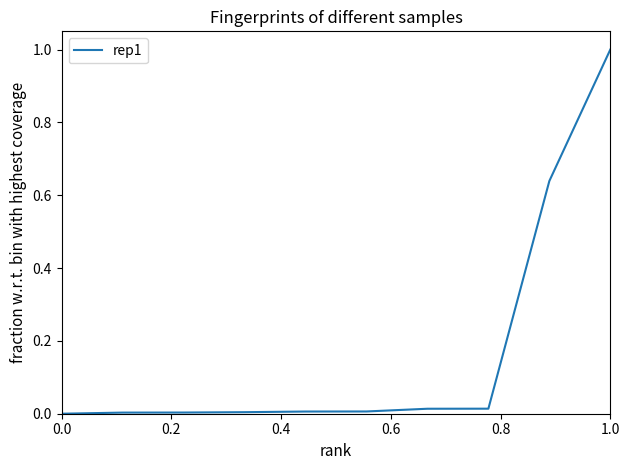

What is the maximum value shown in the chart?

1.0